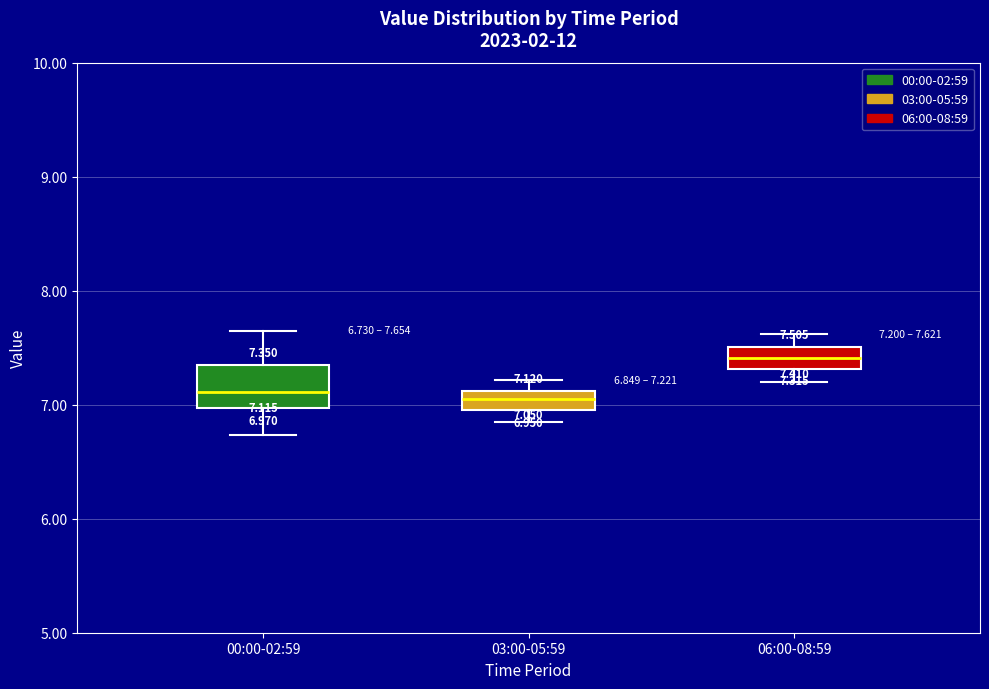

Which box is the tallest, from its lower edge to its upper edge?

00:00-02:59